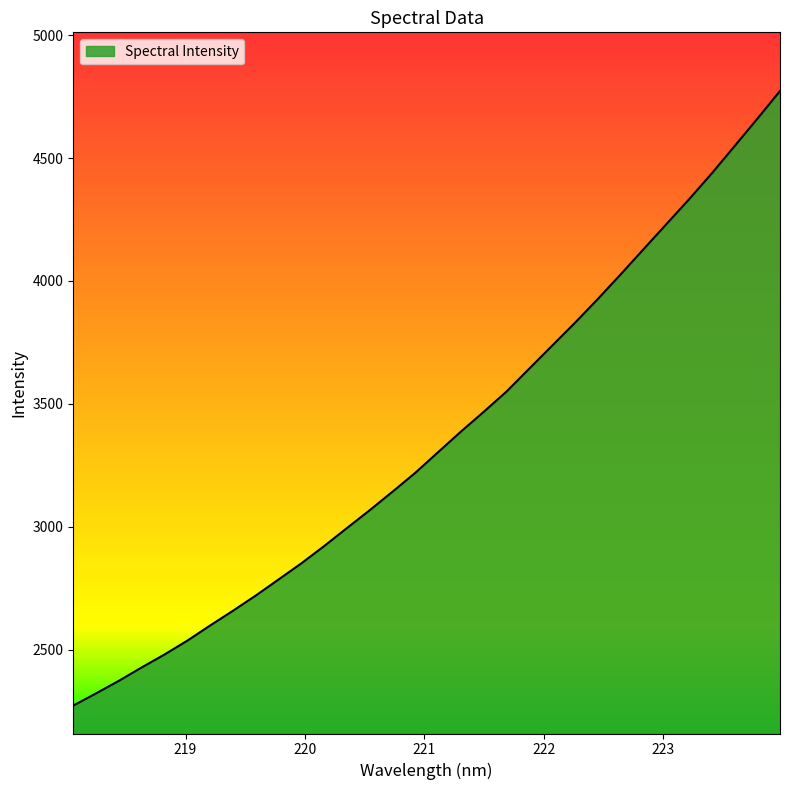

Rank the categories by value from lowest to highest.

218.0596, 218.2508, 218.442, 218.6332, 218.8244, 219.0156, 219.2067, 219.3979, 219.589, 219.7801, 219.9712, 220.1623, 220.3533, 220.5444, 220.7354, 220.9264, 221.1174, 221.3083, 221.4993, 221.6902, 221.8812, 222.0721, 222.263, 222.4538, 222.6447, 222.8355, 223.0264, 223.2172, 223.408, 223.5987, 223.7895, 223.9802